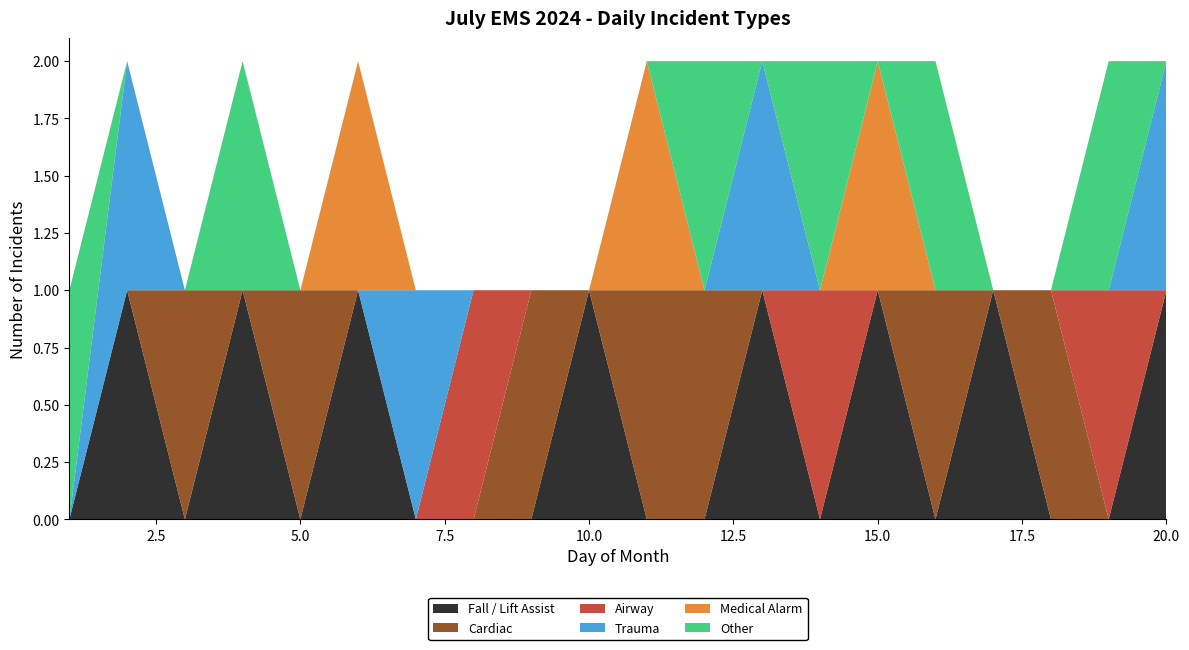

Reading left to right, what are all the values shown in this chart?

Fall / Lift Assist: 1=0	2=1	3=0	4=1	5=0	6=1	7=0	8=0	9=0	10=1	11=0	12=0	13=1	14=0	15=1	16=0	17=1	18=0	19=0	20=1
Cardiac: 1=0	2=0	3=1	4=0	5=1	6=0	7=0	8=0	9=1	10=0	11=1	12=1	13=0	14=0	15=0	16=1	17=0	18=1	19=0	20=0
Airway: 1=0	2=0	3=0	4=0	5=0	6=0	7=0	8=1	9=0	10=0	11=0	12=0	13=0	14=1	15=0	16=0	17=0	18=0	19=1	20=0
Trauma: 1=0	2=1	3=0	4=0	5=0	6=0	7=1	8=0	9=0	10=0	11=0	12=0	13=1	14=0	15=0	16=0	17=0	18=0	19=0	20=1
Medical Alarm: 1=0	2=0	3=0	4=0	5=0	6=1	7=0	8=0	9=0	10=0	11=1	12=0	13=0	14=0	15=1	16=0	17=0	18=0	19=0	20=0
Other: 1=1	2=0	3=0	4=1	5=0	6=0	7=0	8=0	9=0	10=0	11=0	12=1	13=0	14=1	15=0	16=1	17=0	18=0	19=1	20=0